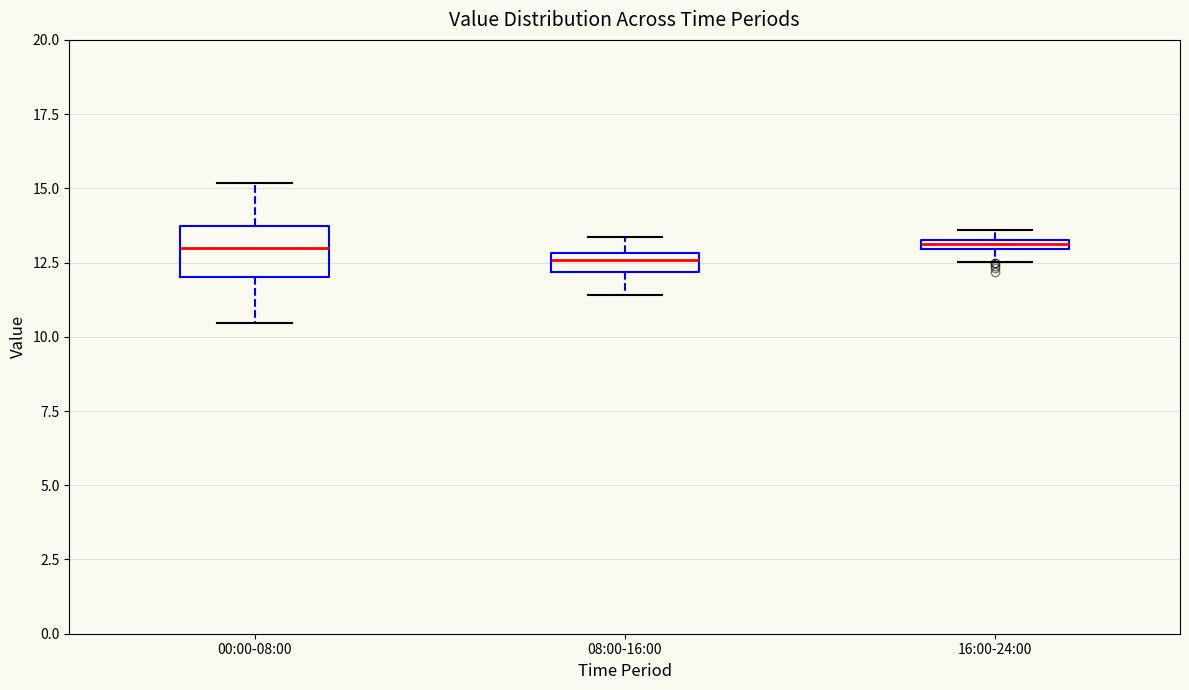

Which box is the tallest, from its lower edge to its upper edge?

00:00-08:00